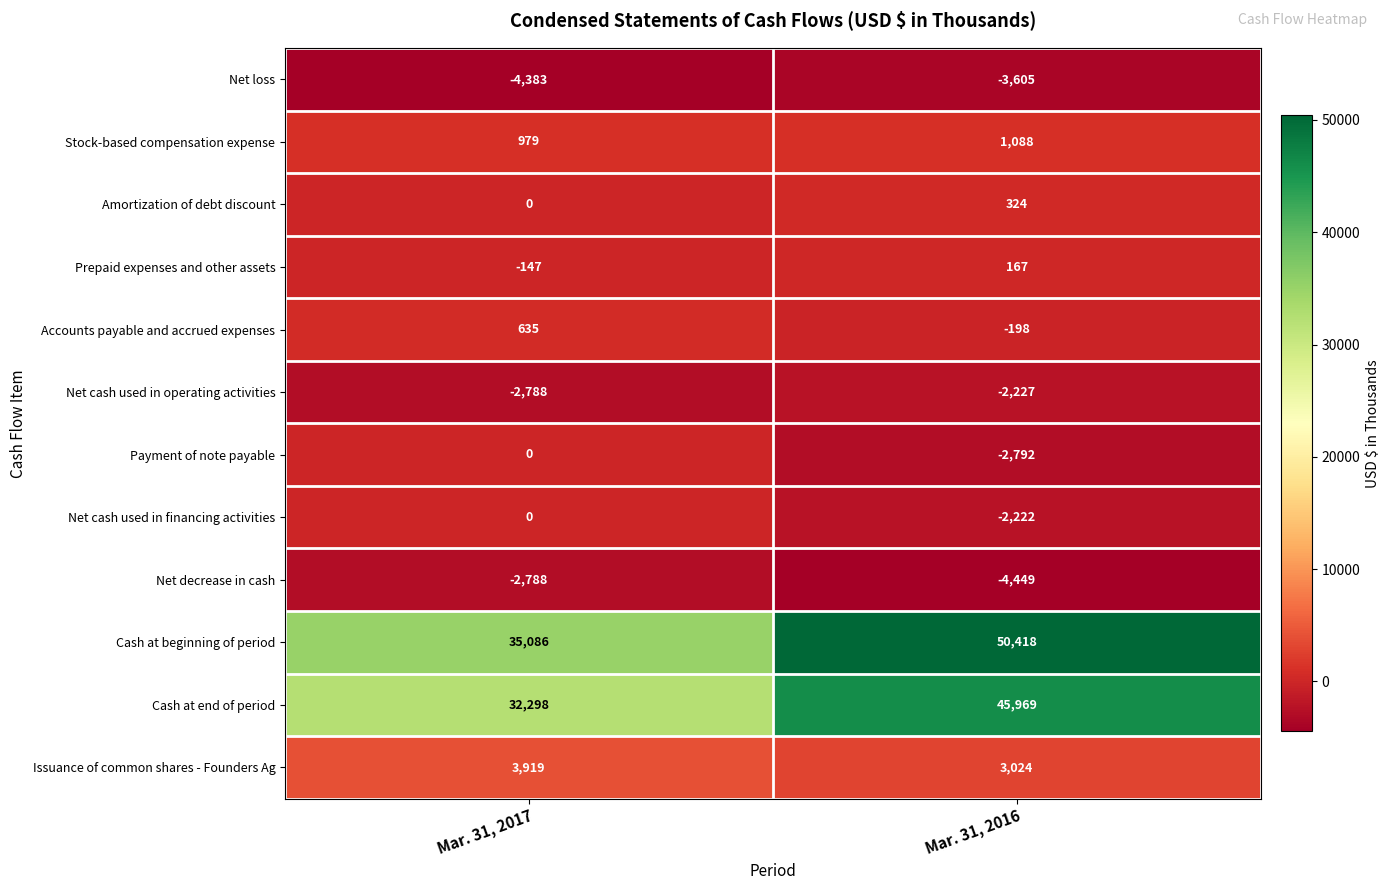

Reading left to right, list all the values displayed in this chart.

Net loss: Mar. 31, 2017=-4383	Mar. 31, 2016=-3605
Stock-based compensation expense: Mar. 31, 2017=979	Mar. 31, 2016=1088
Amortization of debt discount: Mar. 31, 2017=0	Mar. 31, 2016=324
Prepaid expenses and other assets: Mar. 31, 2017=-147	Mar. 31, 2016=167
Accounts payable and accrued expenses: Mar. 31, 2017=635	Mar. 31, 2016=-198
Net cash used in operating activities: Mar. 31, 2017=-2788	Mar. 31, 2016=-2227
Payment of note payable: Mar. 31, 2017=0	Mar. 31, 2016=-2792
Net cash used in financing activities: Mar. 31, 2017=0	Mar. 31, 2016=-2222
Net decrease in cash: Mar. 31, 2017=-2788	Mar. 31, 2016=-4449
Cash at beginning of period: Mar. 31, 2017=35086	Mar. 31, 2016=50418
Cash at end of period: Mar. 31, 2017=32298	Mar. 31, 2016=45969
Issuance of common shares - Founders Ag: Mar. 31, 2017=3919	Mar. 31, 2016=3024